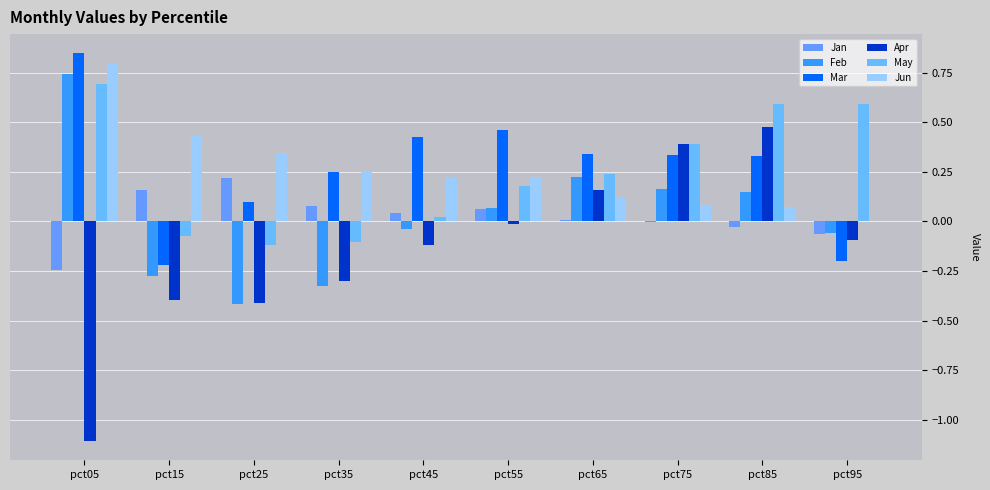

Rank the categories by Jun value from lowest to highest.

pct95, pct85, pct75, pct65, pct45, pct55, pct35, pct25, pct15, pct05